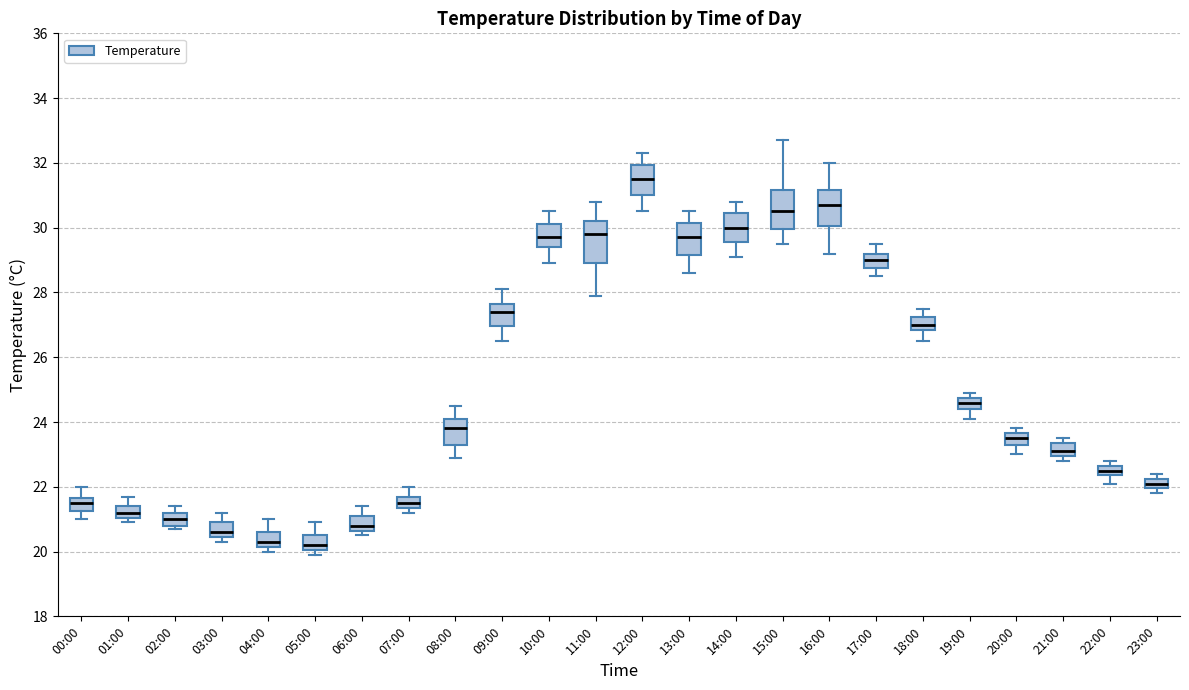

Where is the lower edge of the box for 23:00 on the y-axis? The values are not printed on the chart, so give them approximately, as read against the axis.

22.0